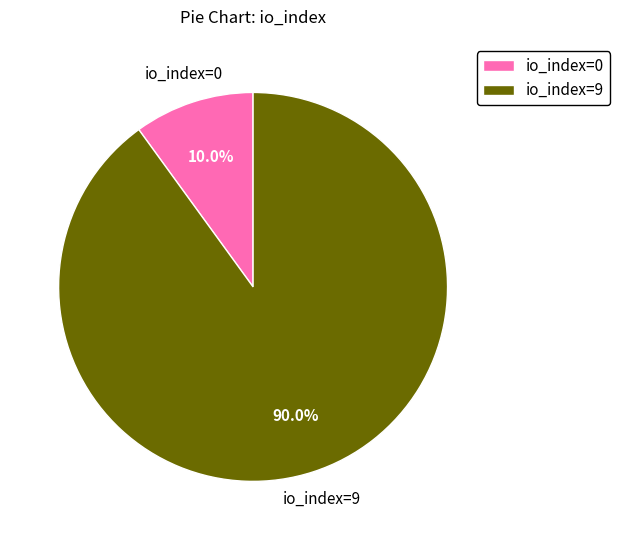

What percentage is NOT represented by io_index=0?

90.0%